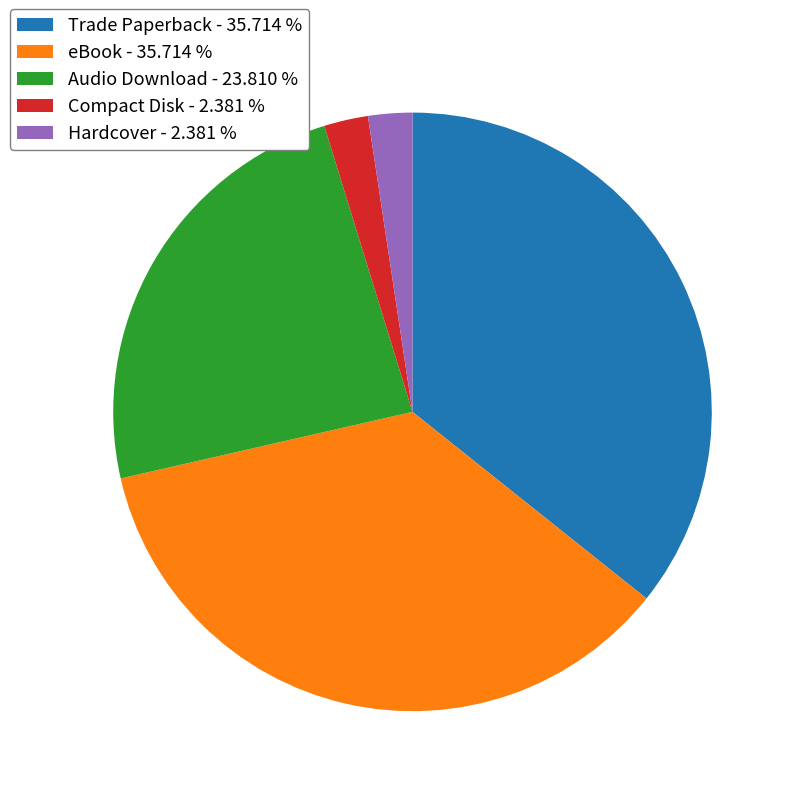

Combined, do eBook - 35.714 % and Trade Paperback - 35.714 % account for over 50%?

Yes